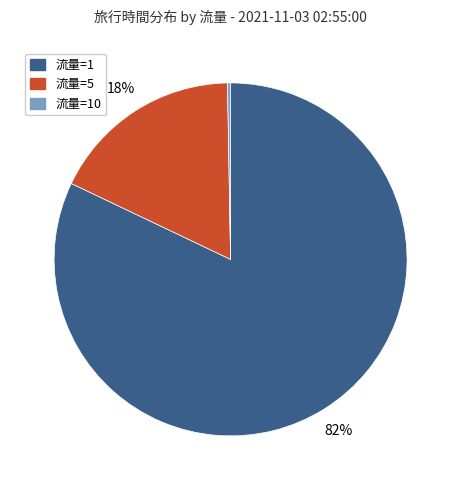

Does any single category account for the majority?

Yes